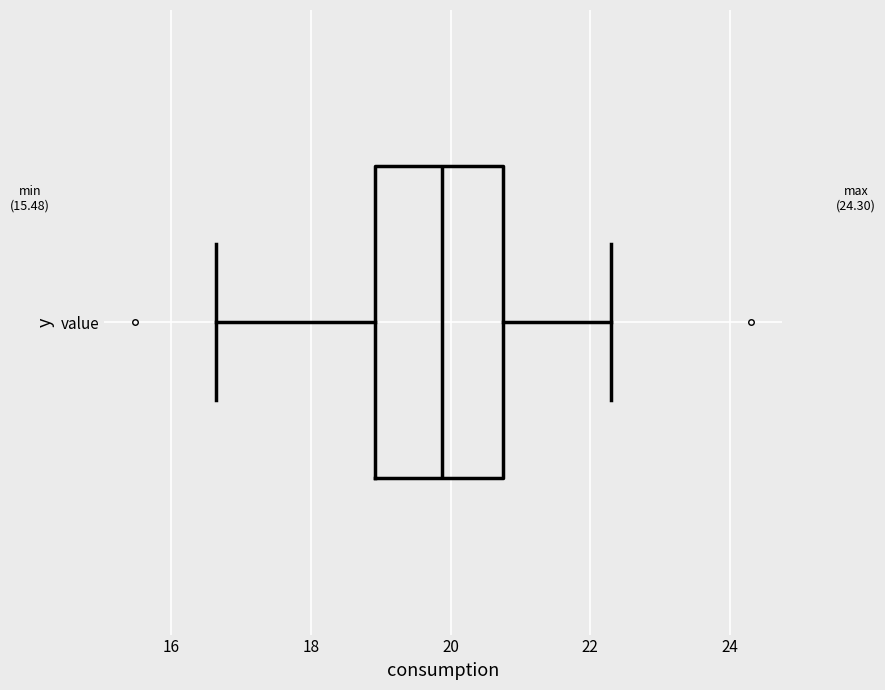

Where does the left whisker of the box for value end on the x-axis? The values are not printed on the chart, so give them approximately, as read against the axis.

16.6